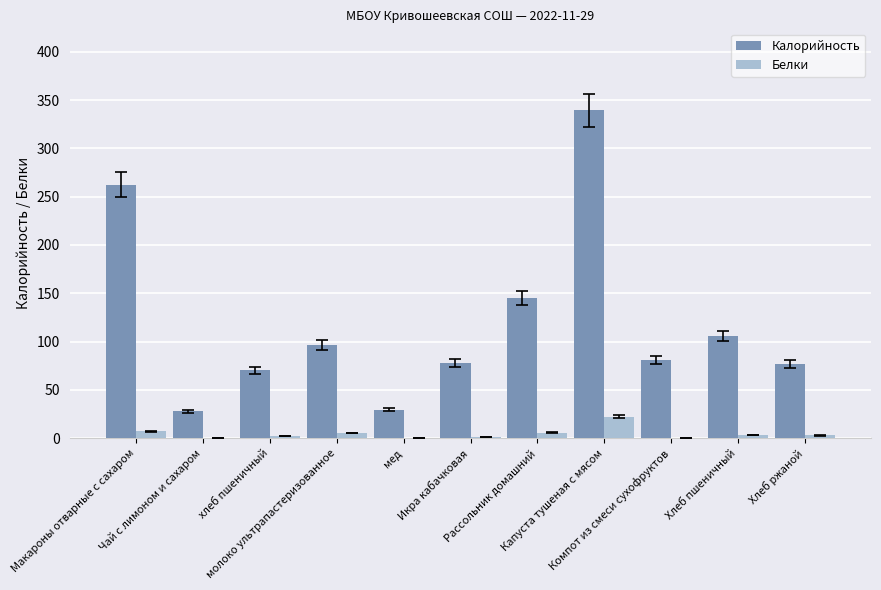

How many categories are shown in the chart?

11